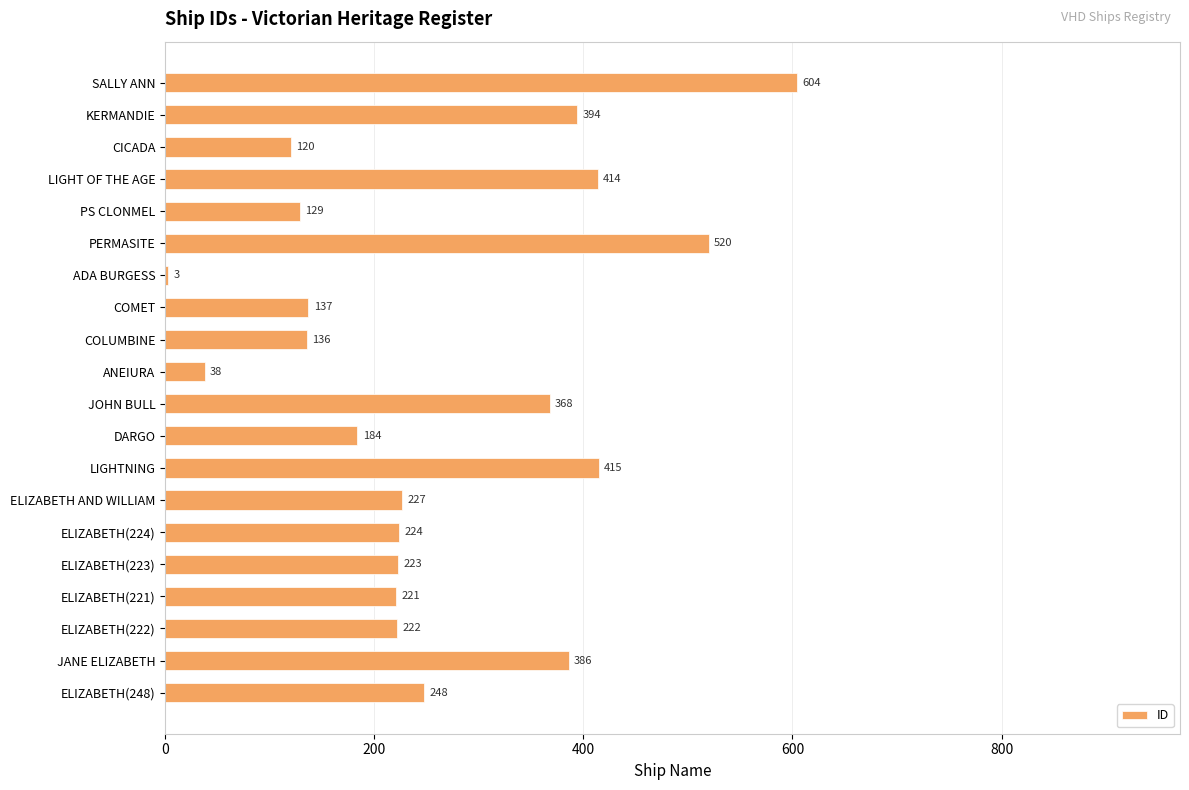

Which category has the lowest value across all series?

ADA BURGESS